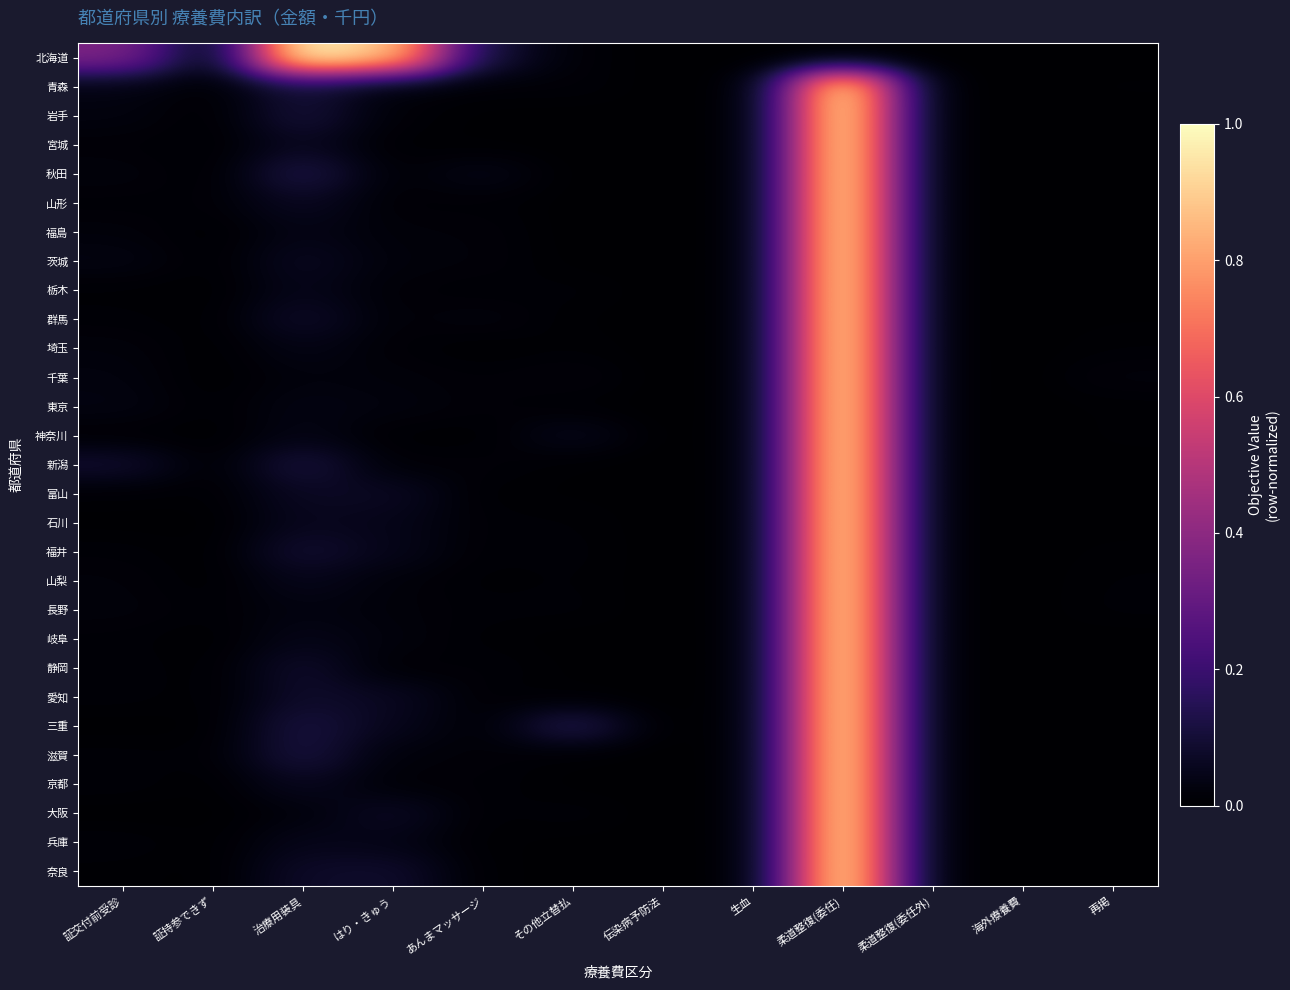

Reading left to right, extract all data points from this chart.

北海道: 証交付前受診=0.4	証持参できず=0.0	治療用装具=1.0	はり・きゅう=0.9	あんまマッサージ=0.1	その他立替払=0.0	伝染病予防法=0.0	生血=0.0	柔道整復(委任)=0.0	柔道整復(委任外)=0.0	海外療養費=0.0	再掲=0.0
青森: 証交付前受診=0.0	証持参できず=0.0	治療用装具=0.1	はり・きゅう=0.0	あんまマッサージ=0.0	その他立替払=0.0	伝染病予防法=0.0	生血=0.0	柔道整復(委任)=1.0	柔道整復(委任外)=0.0	海外療養費=0.0	再掲=0.0
岩手: 証交付前受診=0.0	証持参できず=0.0	治療用装具=0.1	はり・きゅう=0.0	あんまマッサージ=0.0	その他立替払=0.0	伝染病予防法=0.0	生血=0.0	柔道整復(委任)=1.0	柔道整復(委任外)=0.0	海外療養費=0.0	再掲=0.0
宮城: 証交付前受診=0.0	証持参できず=0.0	治療用装具=0.1	はり・きゅう=0.0	あんまマッサージ=0.0	その他立替払=0.0	伝染病予防法=0.0	生血=0.0	柔道整復(委任)=1.0	柔道整復(委任外)=0.0	海外療養費=0.0	再掲=0.0
秋田: 証交付前受診=0.0	証持参できず=0.0	治療用装具=0.1	はり・きゅう=0.0	あんまマッサージ=0.0	その他立替払=0.0	伝染病予防法=0.0	生血=0.0	柔道整復(委任)=1.0	柔道整復(委任外)=0.0	海外療養費=0.0	再掲=0.0
山形: 証交付前受診=0.0	証持参できず=0.0	治療用装具=0.1	はり・きゅう=0.0	あんまマッサージ=0.0	その他立替払=0.0	伝染病予防法=0.0	生血=0.0	柔道整復(委任)=1.0	柔道整復(委任外)=0.0	海外療養費=0.0	再掲=0.0
福島: 証交付前受診=0.0	証持参できず=0.0	治療用装具=0.0	はり・きゅう=0.0	あんまマッサージ=0.0	その他立替払=0.0	伝染病予防法=0.0	生血=0.0	柔道整復(委任)=1.0	柔道整復(委任外)=0.0	海外療養費=0.0	再掲=0.0
茨城: 証交付前受診=0.0	証持参できず=0.0	治療用装具=0.1	はり・きゅう=0.0	あんまマッサージ=0.0	その他立替払=0.0	伝染病予防法=0.0	生血=0.0	柔道整復(委任)=1.0	柔道整復(委任外)=0.0	海外療養費=0.0	再掲=0.0
栃木: 証交付前受診=0.0	証持参できず=0.0	治療用装具=0.0	はり・きゅう=0.0	あんまマッサージ=0.0	その他立替払=0.0	伝染病予防法=0.0	生血=0.0	柔道整復(委任)=1.0	柔道整復(委任外)=0.0	海外療養費=0.0	再掲=0.0
群馬: 証交付前受診=0.0	証持参できず=0.0	治療用装具=0.1	はり・きゅう=0.0	あんまマッサージ=0.0	その他立替払=0.0	伝染病予防法=0.0	生血=0.0	柔道整復(委任)=1.0	柔道整復(委任外)=0.0	海外療養費=0.0	再掲=0.0
埼玉: 証交付前受診=0.0	証持参できず=0.0	治療用装具=0.0	はり・きゅう=0.0	あんまマッサージ=0.0	その他立替払=0.0	伝染病予防法=0.0	生血=0.0	柔道整復(委任)=1.0	柔道整復(委任外)=0.0	海外療養費=0.0	再掲=0.0
千葉: 証交付前受診=0.0	証持参できず=0.0	治療用装具=0.0	はり・きゅう=0.0	あんまマッサージ=0.0	その他立替払=0.0	伝染病予防法=0.0	生血=0.0	柔道整復(委任)=1.0	柔道整復(委任外)=0.0	海外療養費=0.0	再掲=0.0
東京: 証交付前受診=0.0	証持参できず=0.0	治療用装具=0.0	はり・きゅう=0.0	あんまマッサージ=0.0	その他立替払=0.0	伝染病予防法=0.0	生血=0.0	柔道整復(委任)=1.0	柔道整復(委任外)=0.0	海外療養費=0.0	再掲=0.0
神奈川: 証交付前受診=0.0	証持参できず=0.0	治療用装具=0.0	はり・きゅう=0.0	あんまマッサージ=0.0	その他立替払=0.1	伝染病予防法=0.0	生血=0.0	柔道整復(委任)=1.0	柔道整復(委任外)=0.0	海外療養費=0.0	再掲=0.0
新潟: 証交付前受診=0.1	証持参できず=0.0	治療用装具=0.1	はり・きゅう=0.0	あんまマッサージ=0.0	その他立替払=0.0	伝染病予防法=0.0	生血=0.0	柔道整復(委任)=1.0	柔道整復(委任外)=0.0	海外療養費=0.0	再掲=0.0
富山: 証交付前受診=0.0	証持参できず=0.0	治療用装具=0.1	はり・きゅう=0.1	あんまマッサージ=0.0	その他立替払=0.0	伝染病予防法=0.0	生血=0.0	柔道整復(委任)=1.0	柔道整復(委任外)=0.0	海外療養費=0.0	再掲=0.0
石川: 証交付前受診=0.0	証持参できず=0.0	治療用装具=0.1	はり・きゅう=0.0	あんまマッサージ=0.0	その他立替払=0.0	伝染病予防法=0.0	生血=0.0	柔道整復(委任)=1.0	柔道整復(委任外)=0.0	海外療養費=0.0	再掲=0.0
福井: 証交付前受診=0.0	証持参できず=0.0	治療用装具=0.1	はり・きゅう=0.0	あんまマッサージ=0.0	その他立替払=0.0	伝染病予防法=0.0	生血=0.0	柔道整復(委任)=1.0	柔道整復(委任外)=0.0	海外療養費=0.0	再掲=0.0
山梨: 証交付前受診=0.0	証持参できず=0.0	治療用装具=0.1	はり・きゅう=0.0	あんまマッサージ=0.0	その他立替払=0.0	伝染病予防法=0.0	生血=0.0	柔道整復(委任)=1.0	柔道整復(委任外)=0.0	海外療養費=0.0	再掲=0.0
長野: 証交付前受診=0.0	証持参できず=0.0	治療用装具=0.0	はり・きゅう=0.0	あんまマッサージ=0.0	その他立替払=0.0	伝染病予防法=0.0	生血=0.0	柔道整復(委任)=1.0	柔道整復(委任外)=0.0	海外療養費=0.0	再掲=0.0
岐阜: 証交付前受診=0.0	証持参できず=0.0	治療用装具=0.0	はり・きゅう=0.0	あんまマッサージ=0.0	その他立替払=0.0	伝染病予防法=0.0	生血=0.0	柔道整復(委任)=1.0	柔道整復(委任外)=0.0	海外療養費=0.0	再掲=0.0
静岡: 証交付前受診=0.0	証持参できず=0.0	治療用装具=0.1	はり・きゅう=0.0	あんまマッサージ=0.0	その他立替払=0.0	伝染病予防法=0.0	生血=0.0	柔道整復(委任)=1.0	柔道整復(委任外)=0.0	海外療養費=0.0	再掲=0.0
愛知: 証交付前受診=0.0	証持参できず=0.0	治療用装具=0.1	はり・きゅう=0.1	あんまマッサージ=0.0	その他立替払=0.0	伝染病予防法=0.0	生血=0.0	柔道整復(委任)=1.0	柔道整復(委任外)=0.0	海外療養費=0.0	再掲=0.0
三重: 証交付前受診=0.0	証持参できず=0.0	治療用装具=0.1	はり・きゅう=0.1	あんまマッサージ=0.0	その他立替払=0.1	伝染病予防法=0.0	生血=0.0	柔道整復(委任)=1.0	柔道整復(委任外)=0.0	海外療養費=0.0	再掲=0.0
滋賀: 証交付前受診=0.0	証持参できず=0.0	治療用装具=0.1	はり・きゅう=0.0	あんまマッサージ=0.0	その他立替払=0.0	伝染病予防法=0.0	生血=0.0	柔道整復(委任)=1.0	柔道整復(委任外)=0.0	海外療養費=0.0	再掲=0.0
京都: 証交付前受診=0.0	証持参できず=0.0	治療用装具=0.1	はり・きゅう=0.0	あんまマッサージ=0.0	その他立替払=0.0	伝染病予防法=0.0	生血=0.0	柔道整復(委任)=1.0	柔道整復(委任外)=0.0	海外療養費=0.0	再掲=0.0
大阪: 証交付前受診=0.0	証持参できず=0.0	治療用装具=0.0	はり・きゅう=0.1	あんまマッサージ=0.0	その他立替払=0.0	伝染病予防法=0.0	生血=0.0	柔道整復(委任)=1.0	柔道整復(委任外)=0.0	海外療養費=0.0	再掲=0.0
兵庫: 証交付前受診=0.0	証持参できず=0.0	治療用装具=0.0	はり・きゅう=0.0	あんまマッサージ=0.0	その他立替払=0.0	伝染病予防法=0.0	生血=0.0	柔道整復(委任)=1.0	柔道整復(委任外)=0.0	海外療養費=0.0	再掲=0.0
奈良: 証交付前受診=0.0	証持参できず=0.0	治療用装具=0.1	はり・きゅう=0.1	あんまマッサージ=0.0	その他立替払=0.0	伝染病予防法=0.0	生血=0.0	柔道整復(委任)=1.0	柔道整復(委任外)=0.0	海外療養費=0.0	再掲=0.0